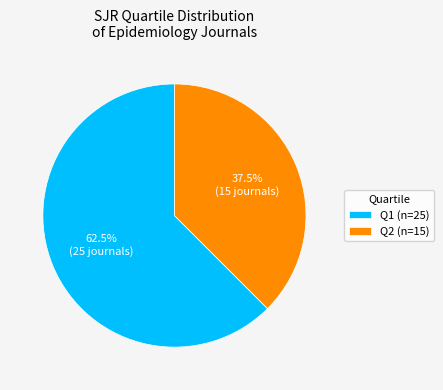

The Q1 slice represents 68% of the pie. True or false?

False